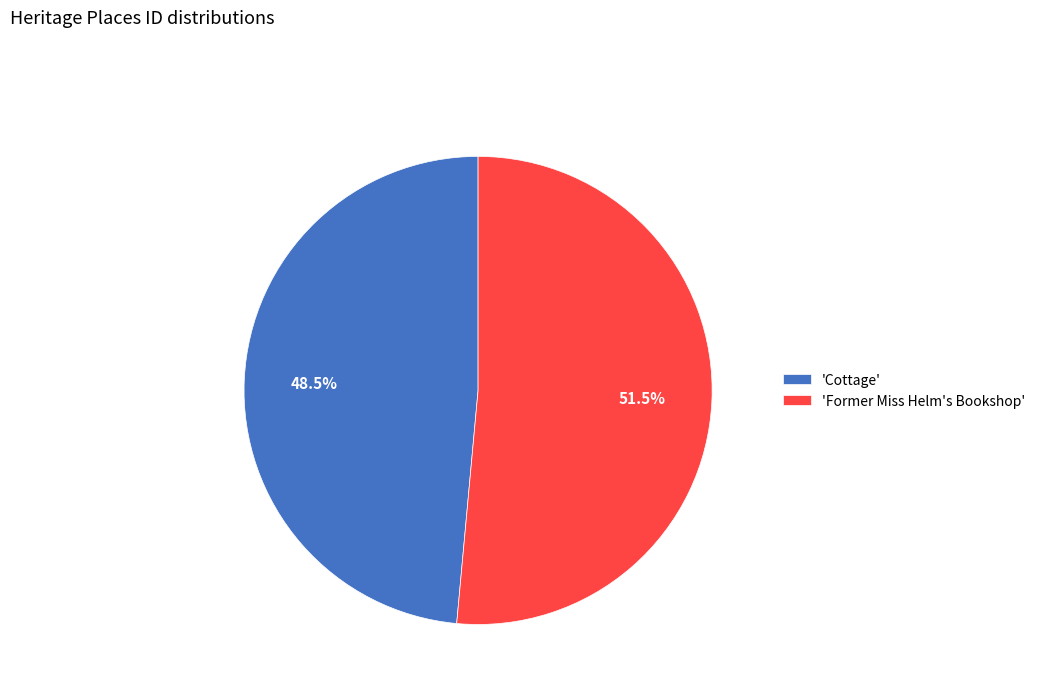

Which category has the smallest portion of the pie?

'Cottage'